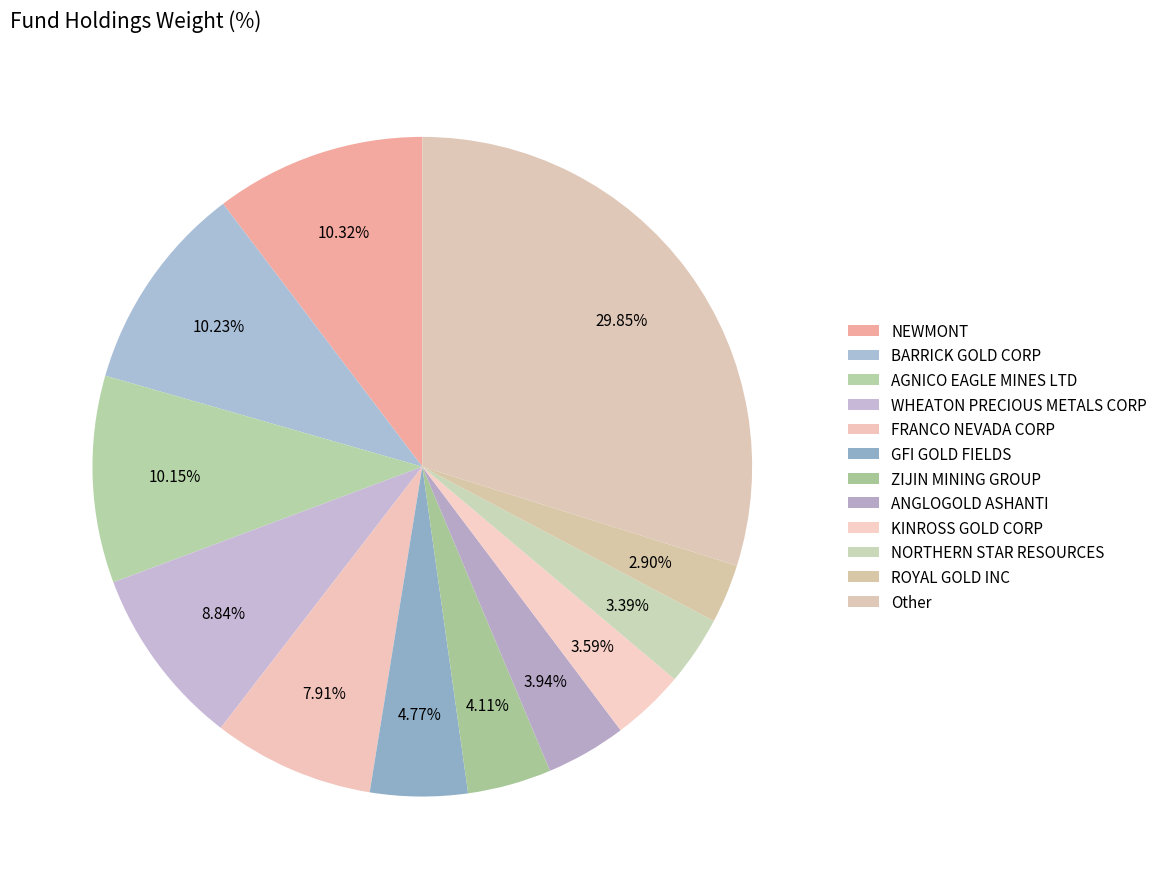

Count the number of slices in the pie.

12